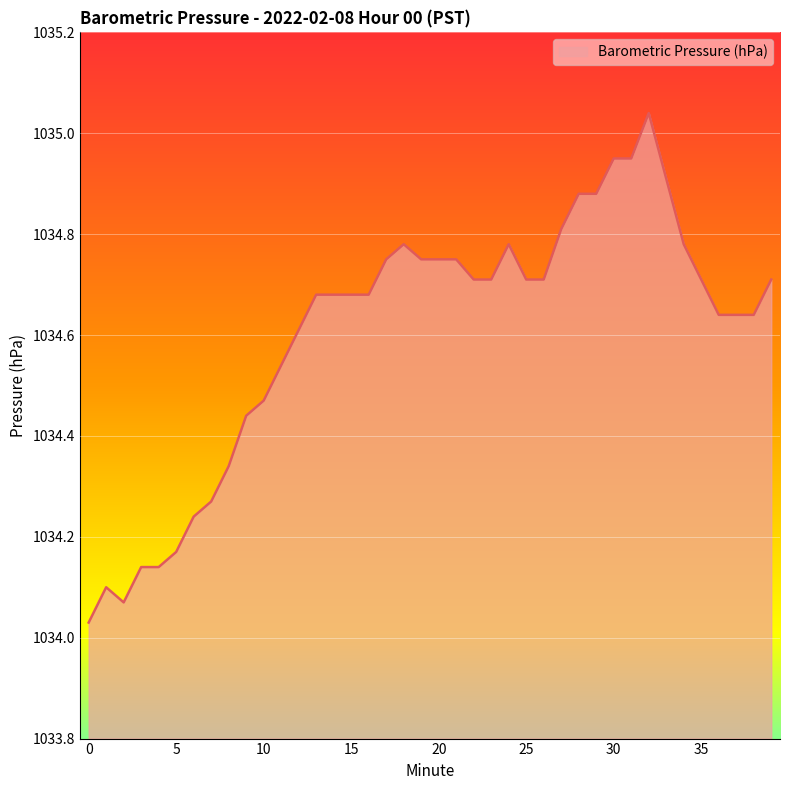

True or false: the data has more than 0 interior local peaks.

True